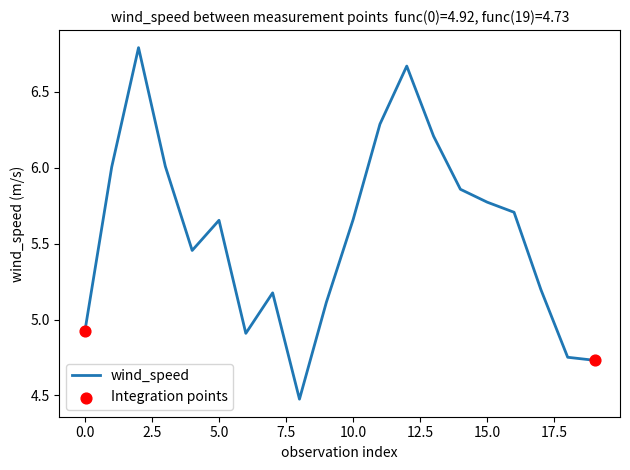

What is the maximum value shown in the chart?

6.8